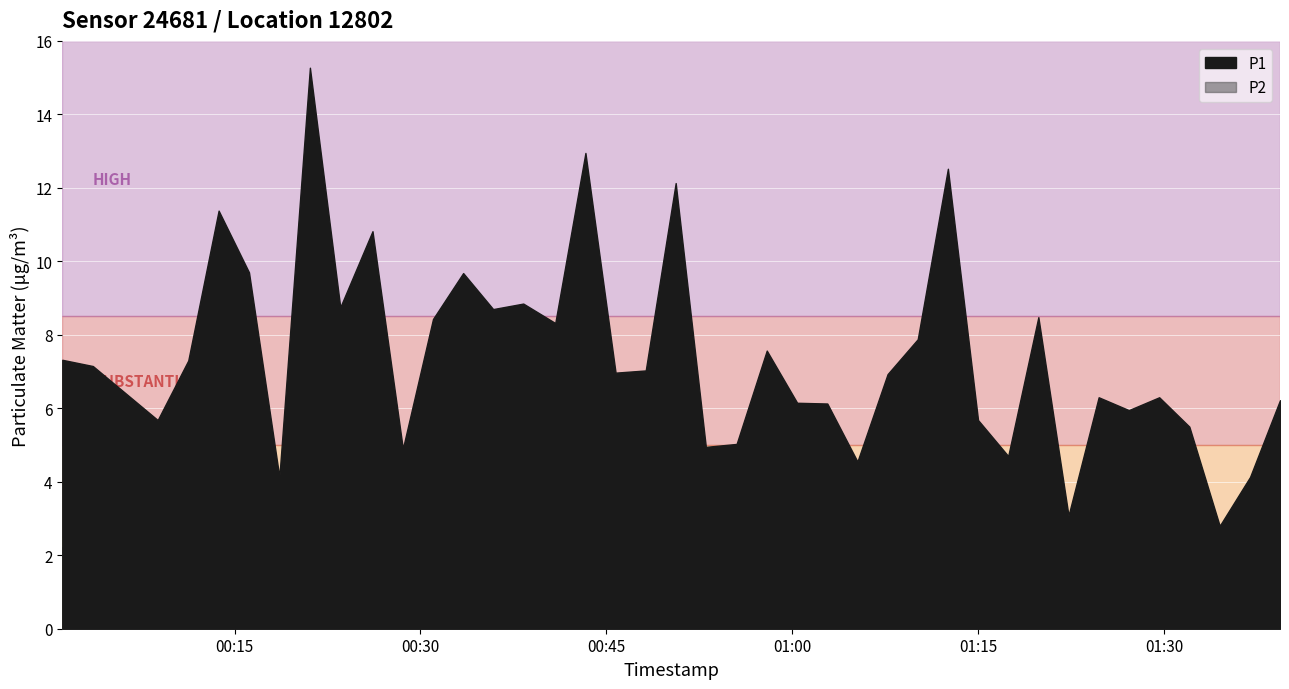

What is the value of the P2 point at the 9th from the left?

2.0